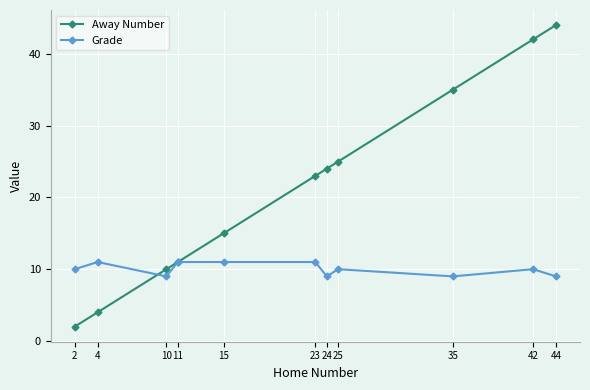

The Grade series shows 11 at 11. True or false?

True